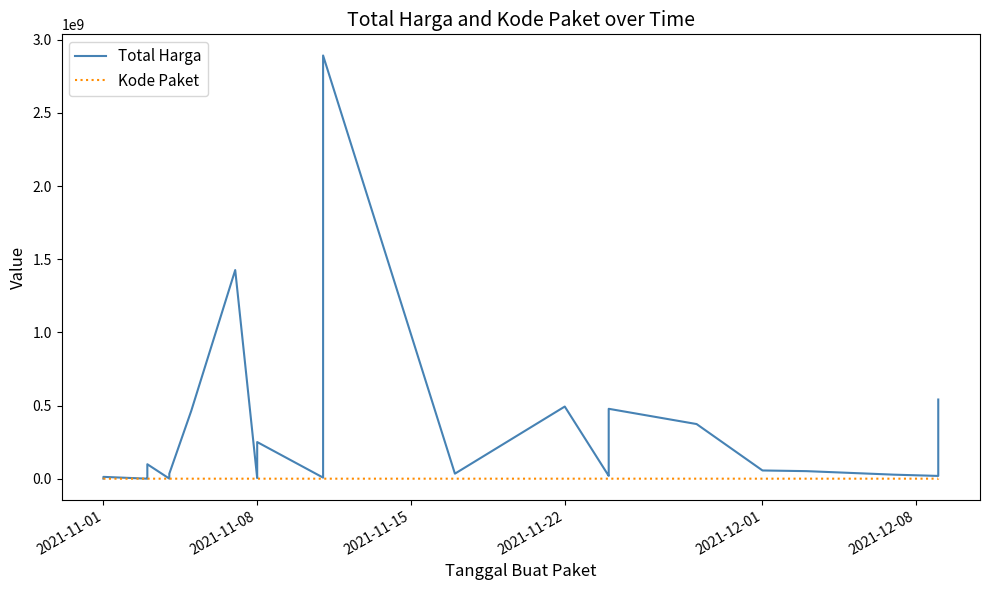

How many distinct data groups are displayed?

2